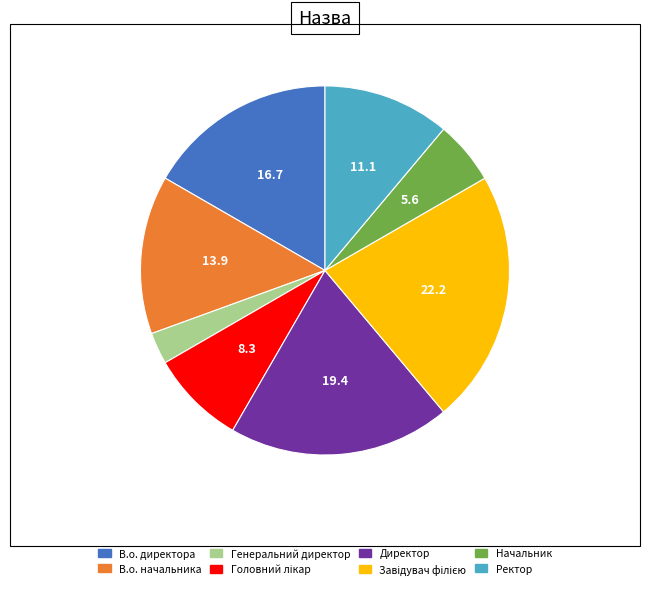

How many slices are in this pie chart?

8